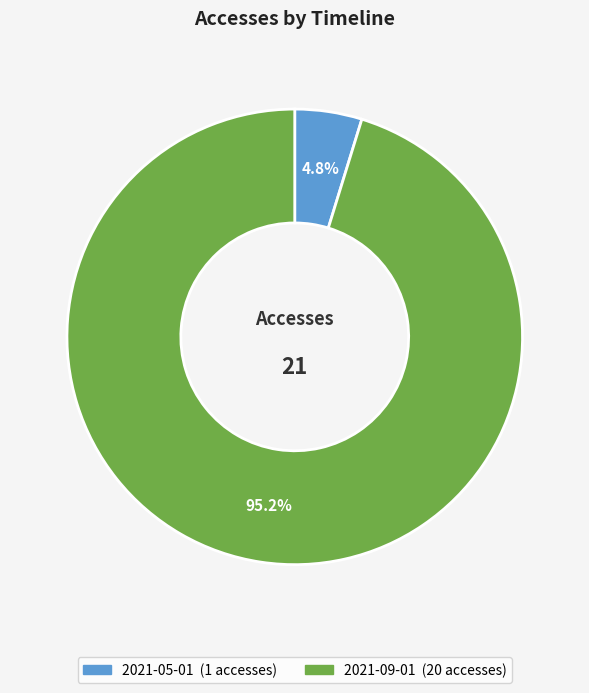

How many slices are in this pie chart?

2